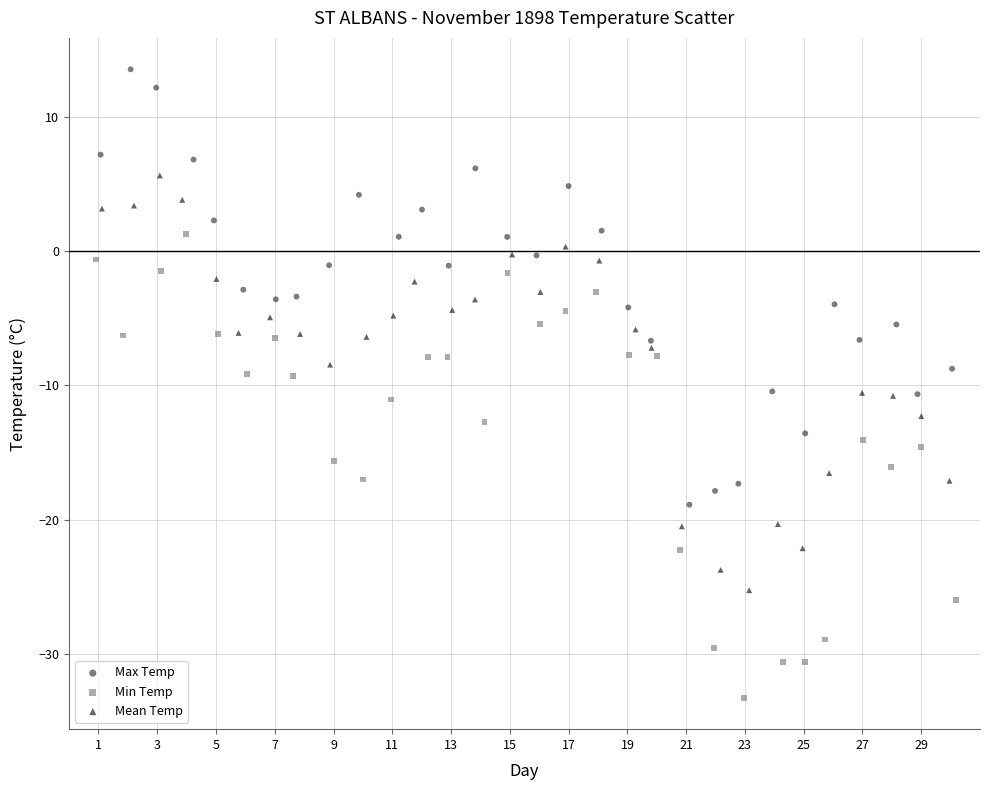

Which series contains the lowest Y value?

Min Temp